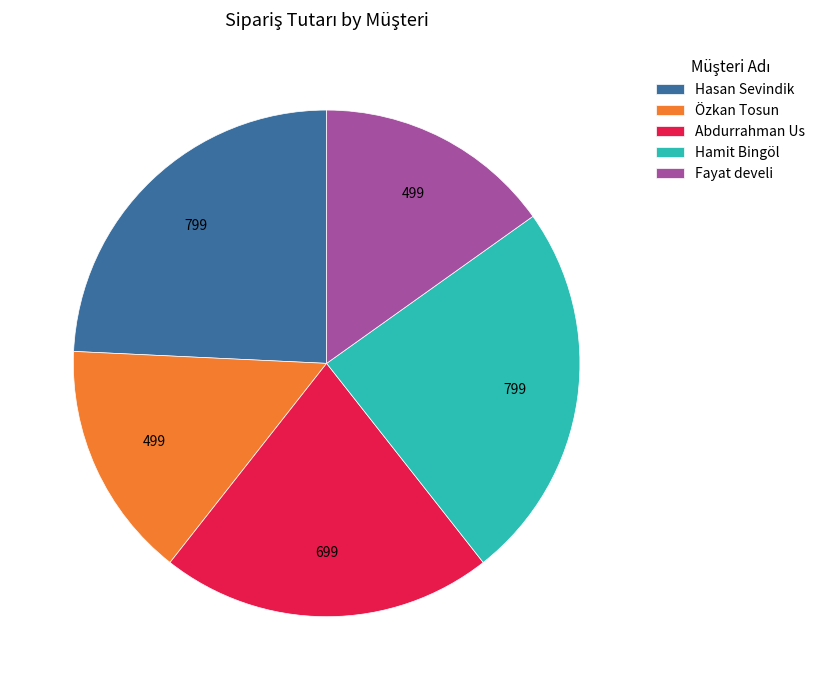

Is there any slice that represents more than half of the pie?

No